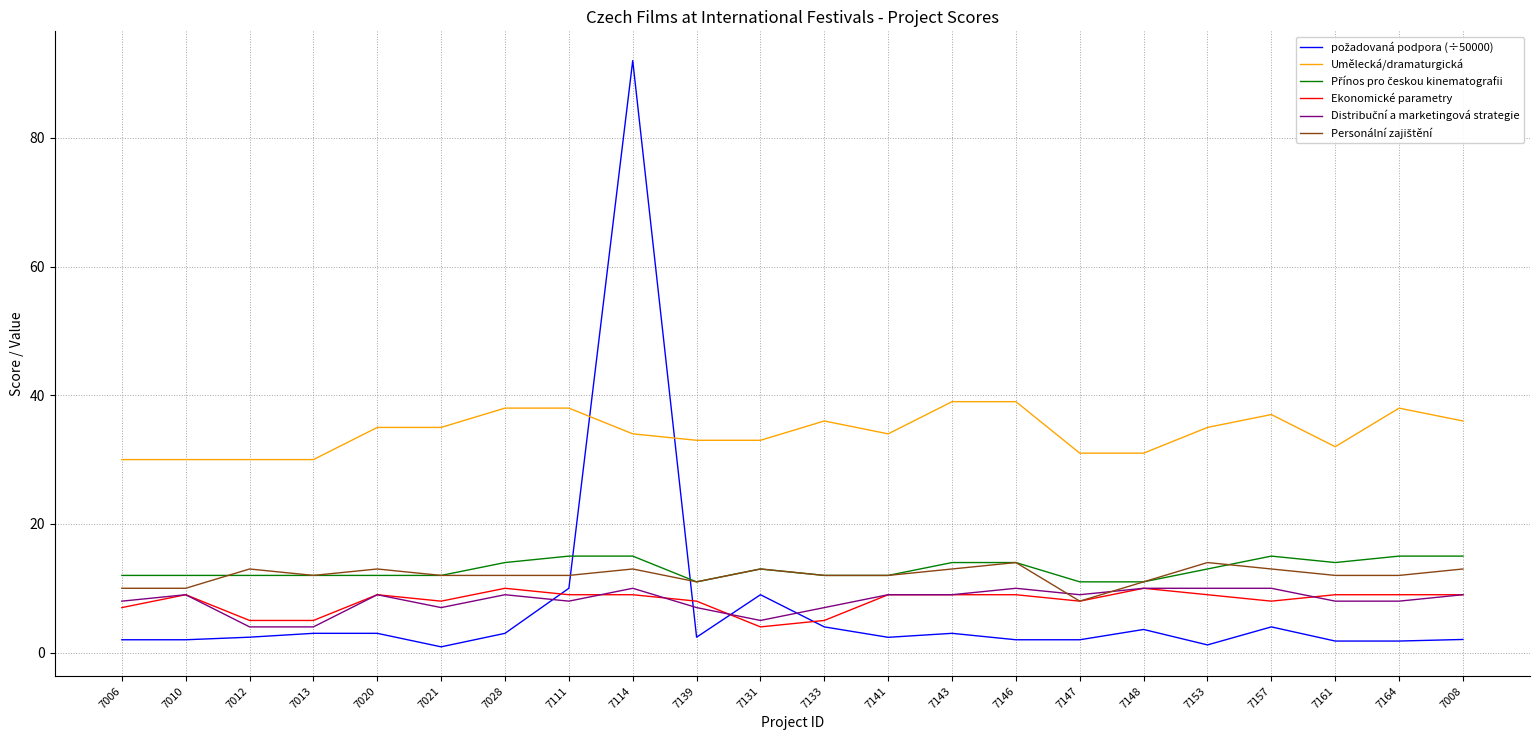

What is the minimum value shown in the chart?

0.9